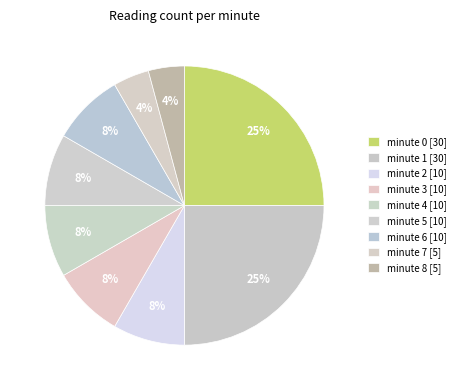

How many slices are in this pie chart?

9